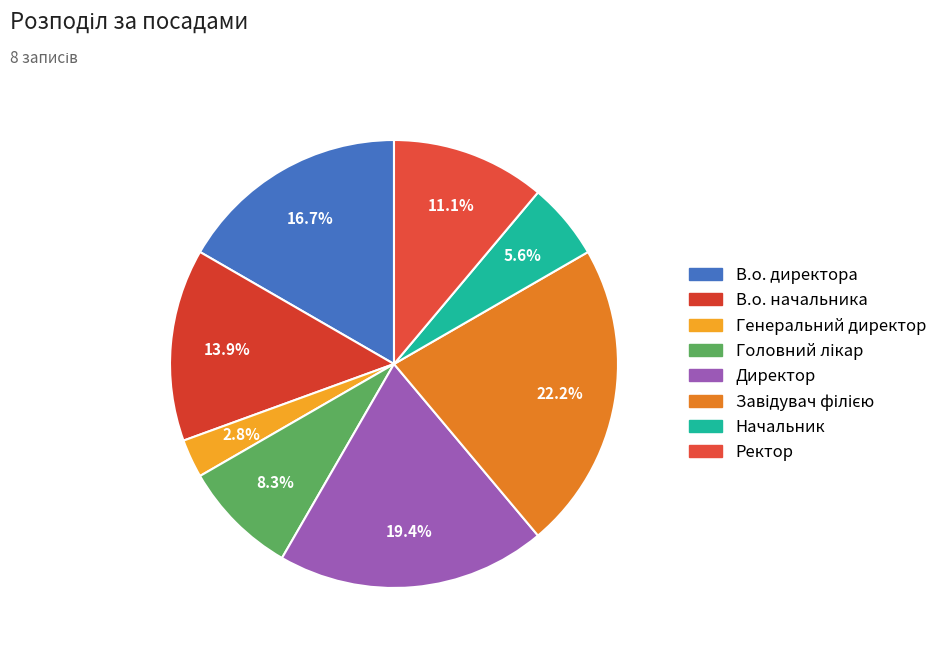

Count the number of slices in the pie.

8